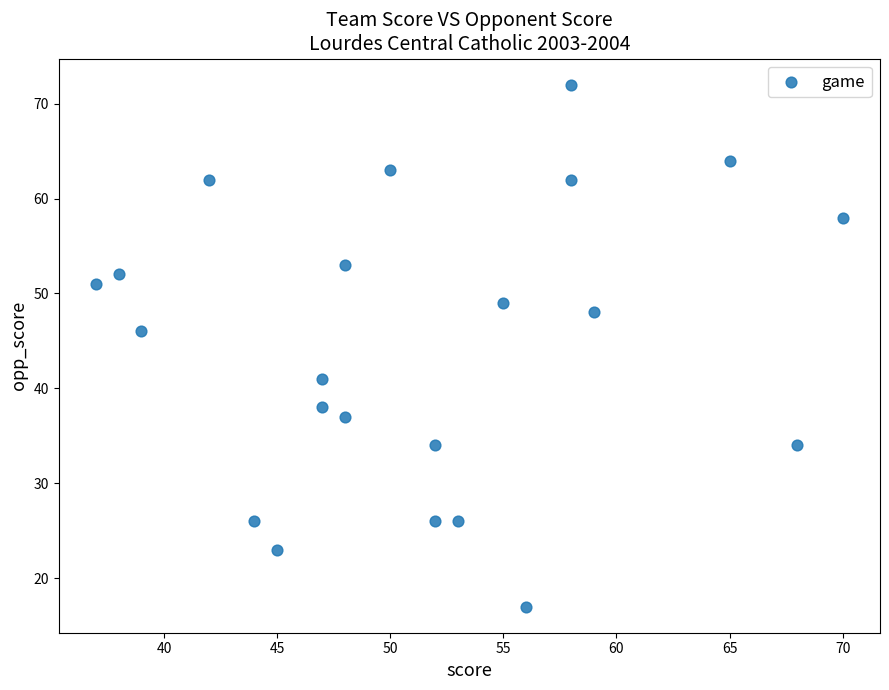

What is the range of Y values (max minus min)?

55